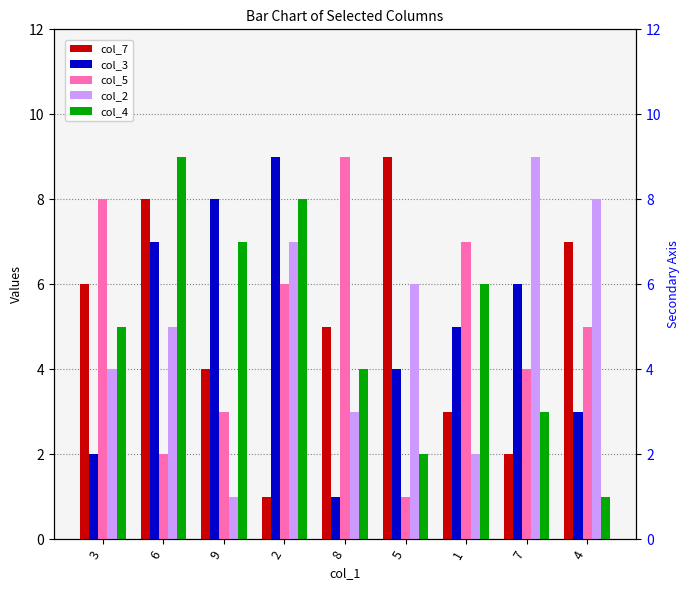

Is the value of col_4 at 9 greater than the value of col_3 at 8?

Yes